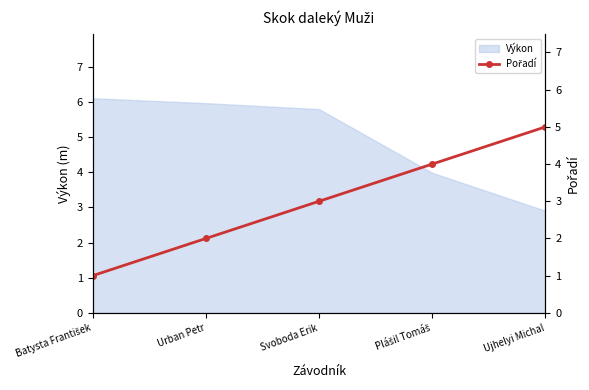

True or false: Výkon has a value of 1.6 at Ujhelyi Michal.

False